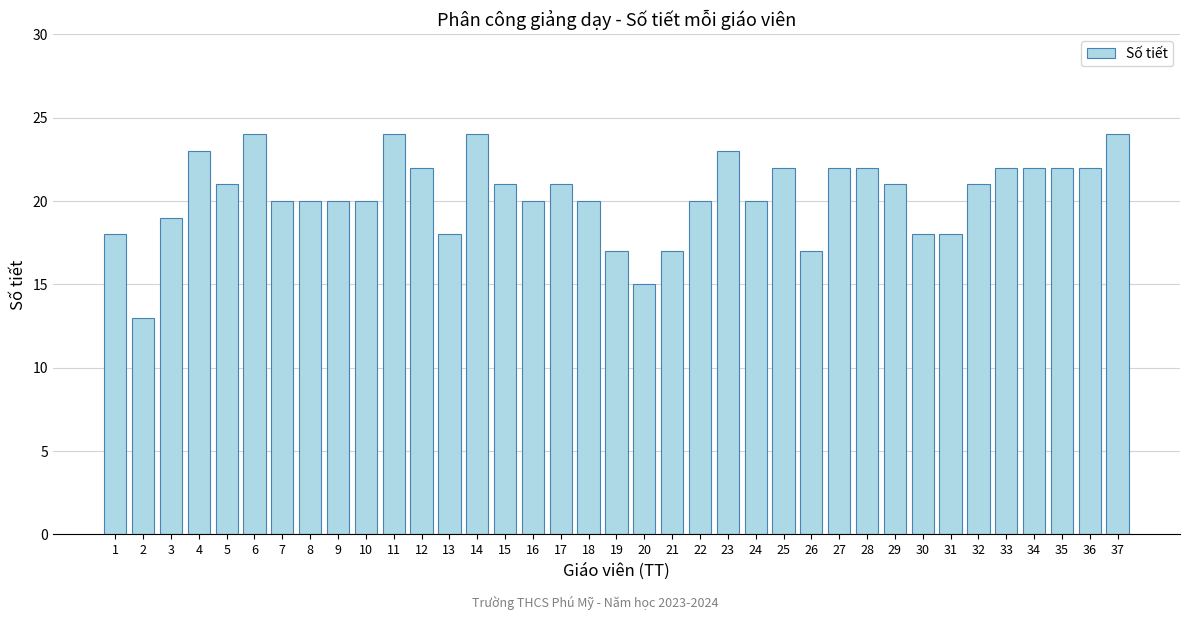

Reading right to left, list all the values displayed in this chart.

37=24	36=22	35=22	34=22	33=22	32=21	31=18	30=18	29=21	28=22	27=22	26=17	25=22	24=20	23=23	22=20	21=17	20=15	19=17	18=20	17=21	16=20	15=21	14=24	13=18	12=22	11=24	10=20	9=20	8=20	7=20	6=24	5=21	4=23	3=19	2=13	1=18